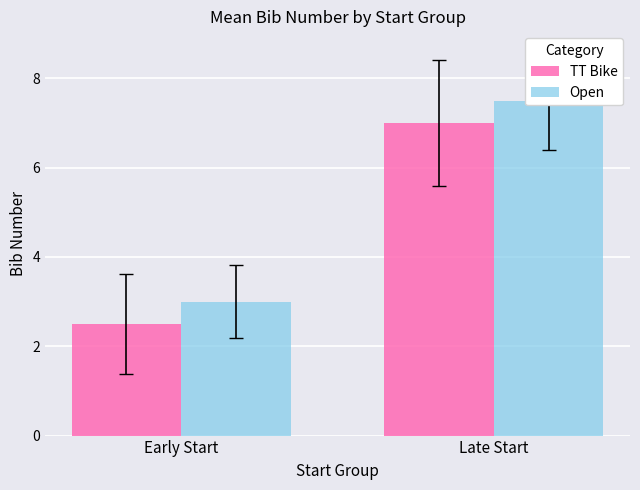

What is the highest value of the Open series?

7.5